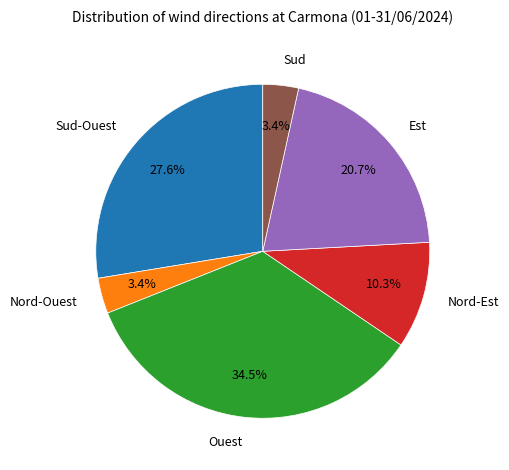

To the nearest percent, what is the difference between the largest and smallest slice percentages?

31%